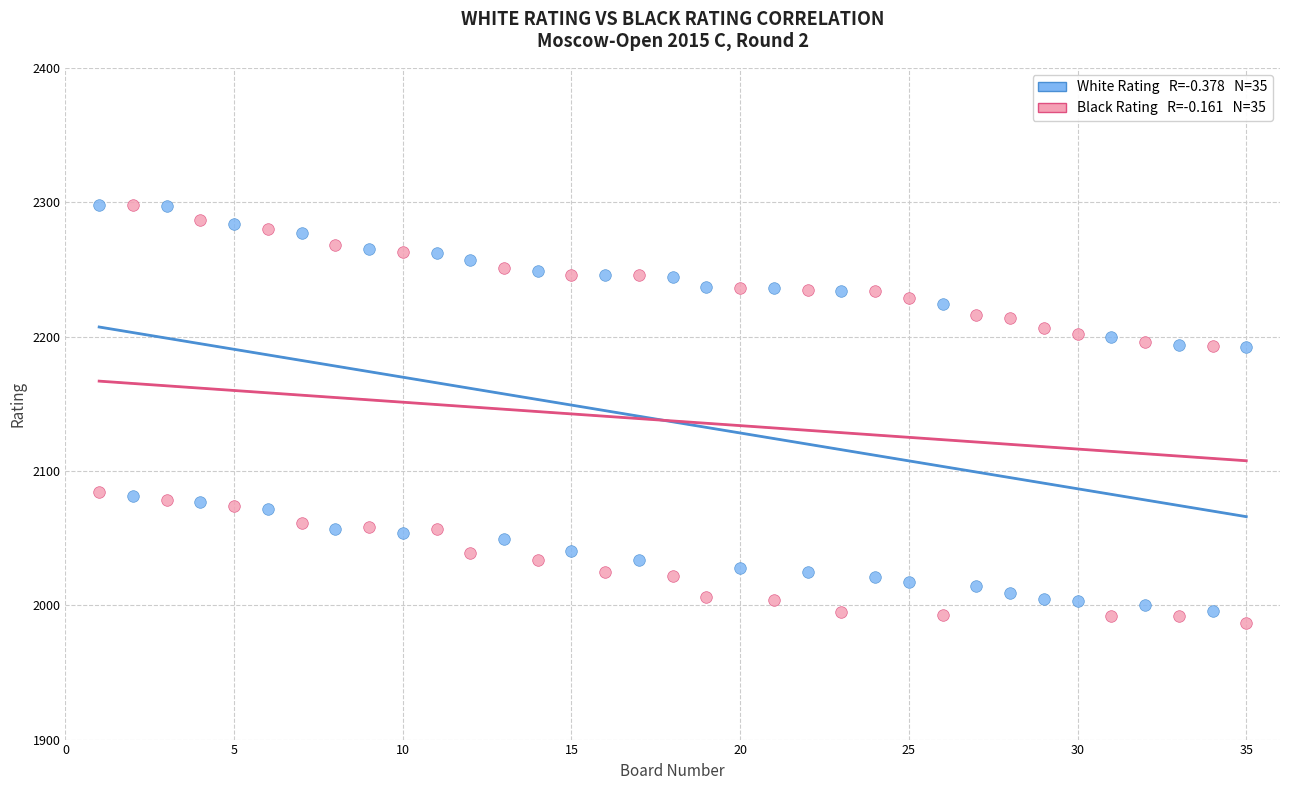

Across all data points, what is the range of X values (max minus min)?

34